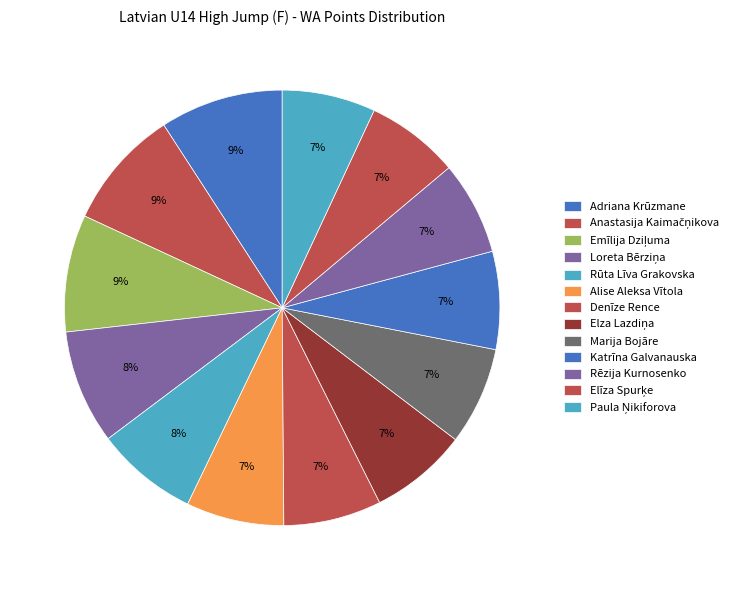

How many segments does this pie chart have?

13